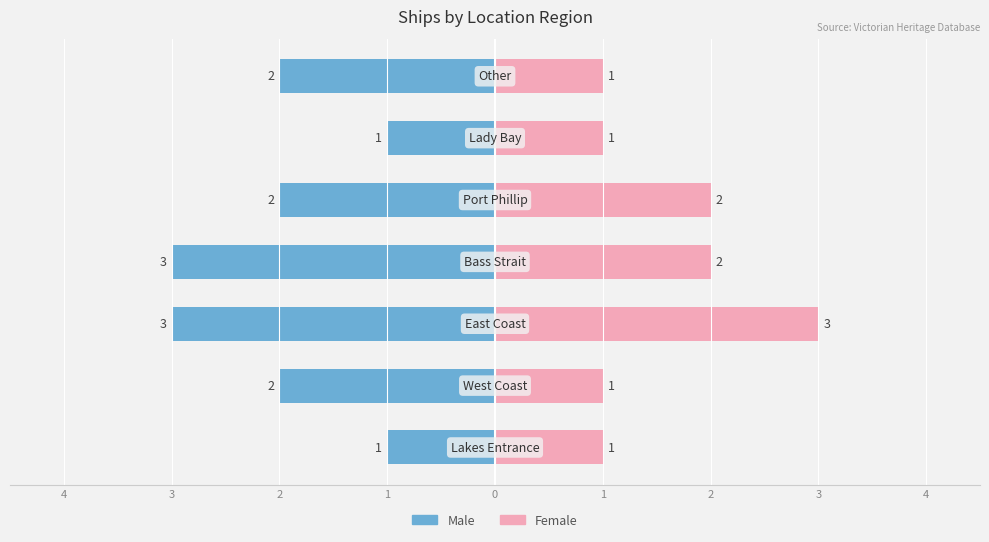

What is the difference between the maximum and minimum values in the Female series?

2